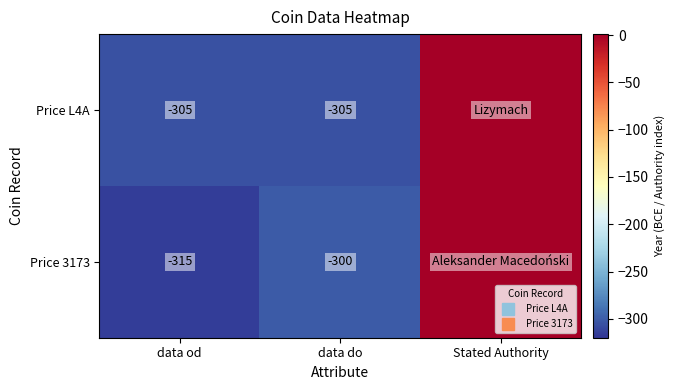

At Stated Authority, list the series in order from smallest to largest.

Price L4A, Price 3173